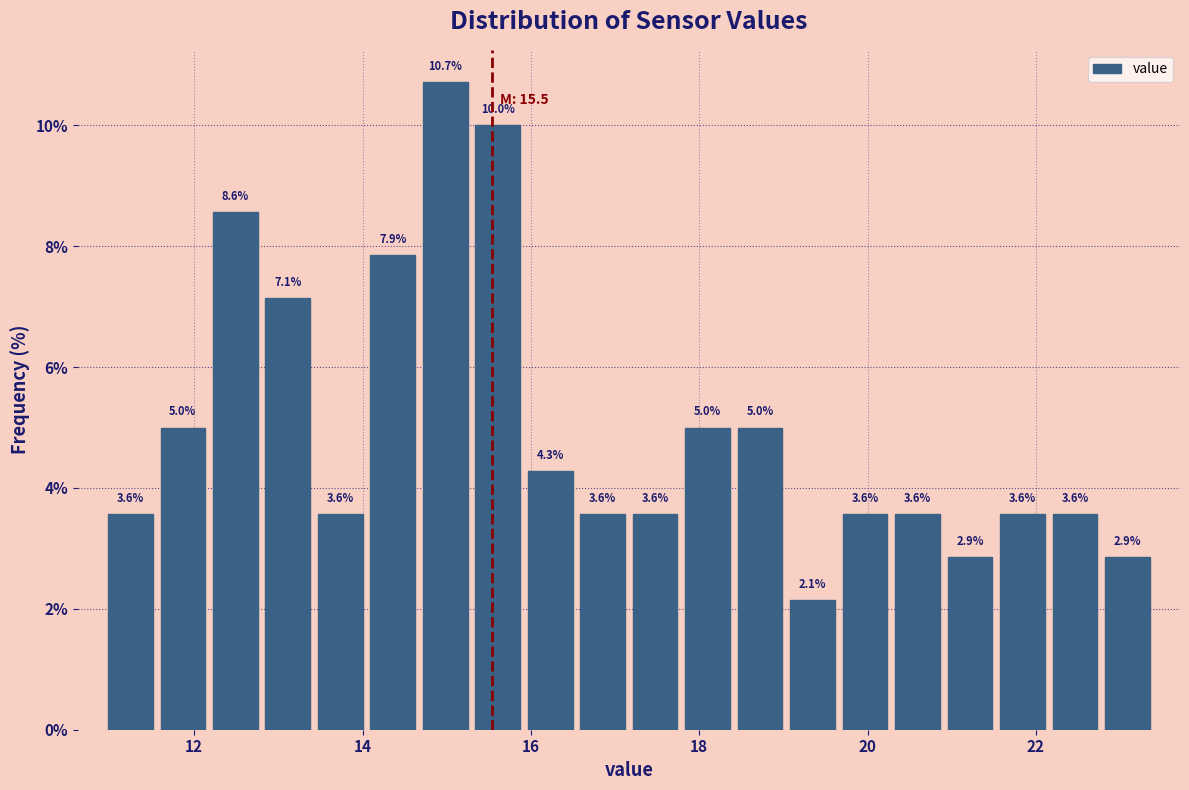

Read against the x-axis, roughly where is the centre of the tallest bar?

15.0